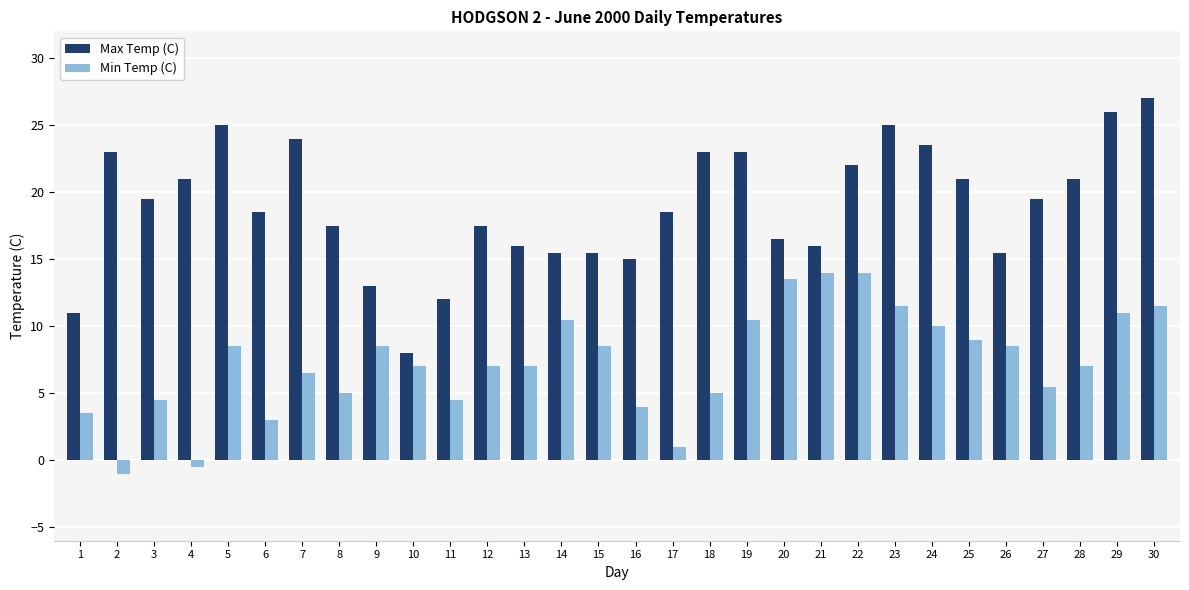

Which series has the widest spread of values?

Max Temp (C)